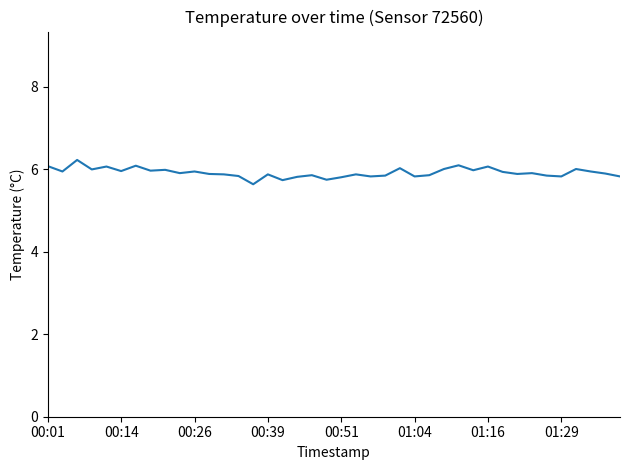

How many lines are shown in the chart?

1